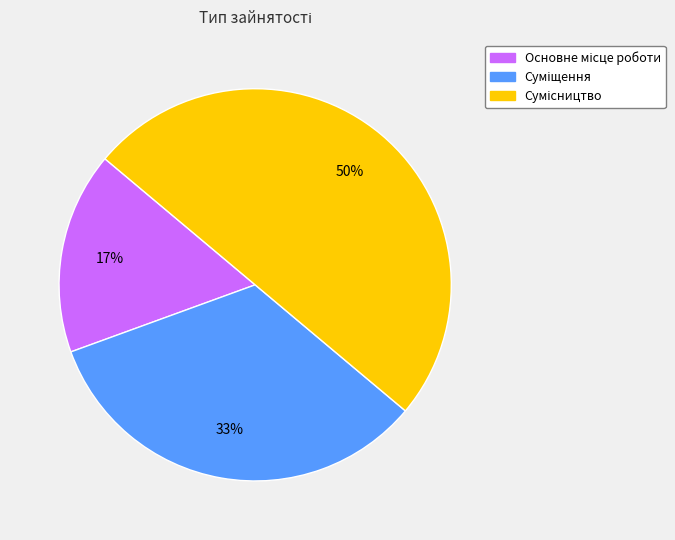

To the nearest percent, what is the average slice percentage?

33%